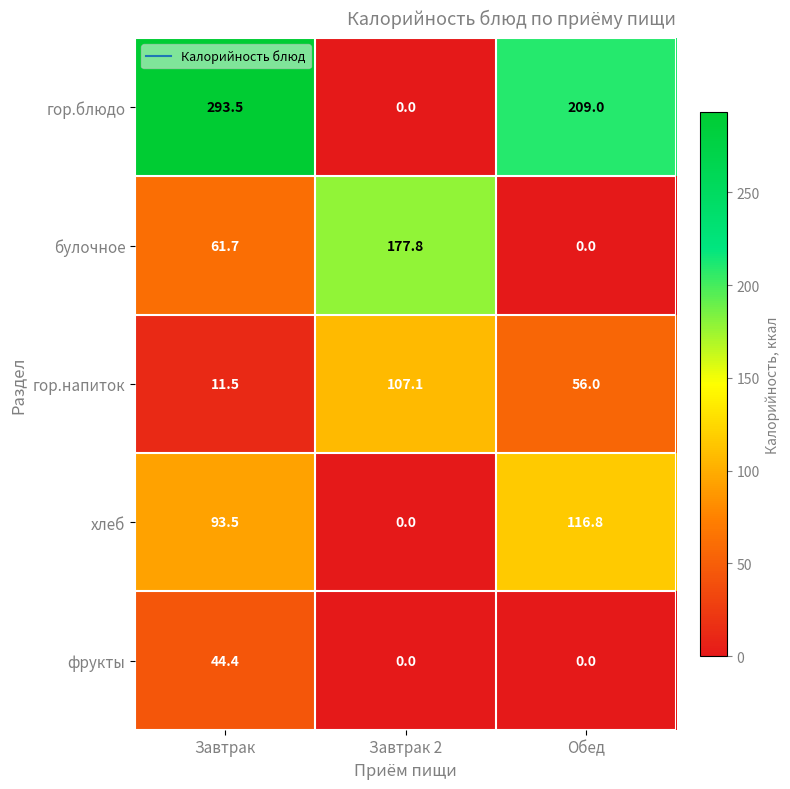

True or false: гор.напиток has a value of 11.5 at Завтрак.

True